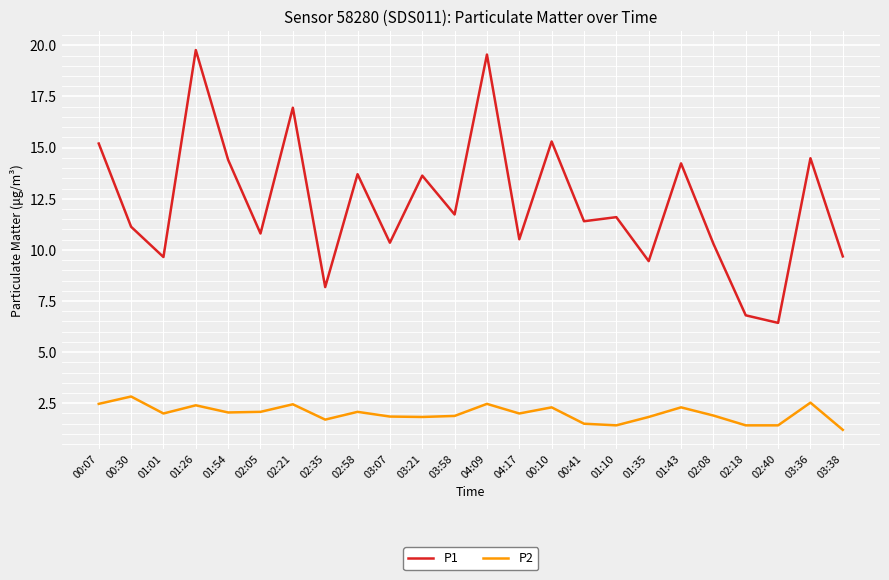

Which series has the largest total across all categories?

P1